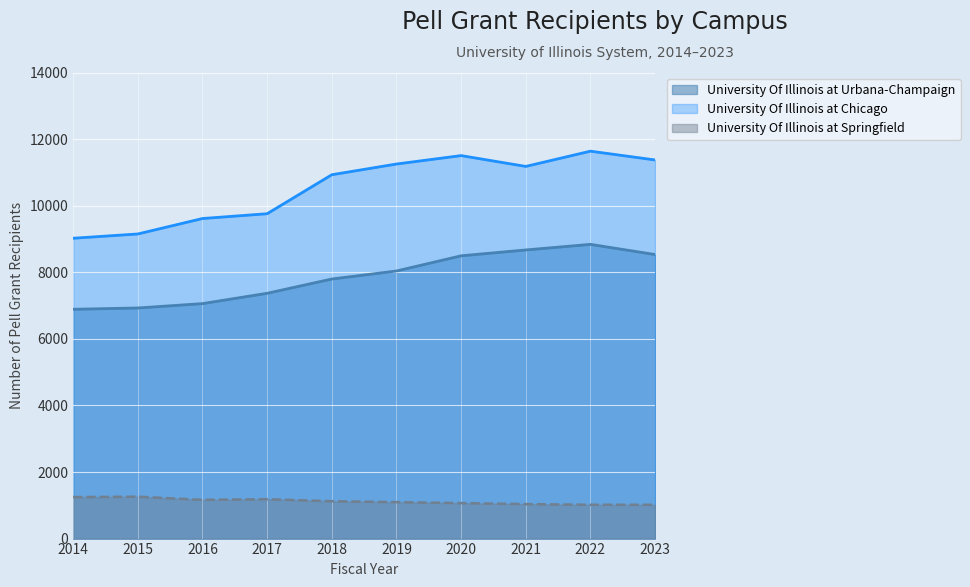

Reading left to right, list all the values displayed in this chart.

University Of Illinois at Urbana-Champaign: 2014=6888	2015=6927	2016=7058	2017=7368	2018=7797	2019=8038	2020=8494	2021=8670	2022=8838	2023=8532
University Of Illinois at Chicago: 2014=9021	2015=9150	2016=9614	2017=9758	2018=10929	2019=11251	2020=11504	2021=11179	2022=11637	2023=11373
University Of Illinois at Springfield: 2014=1246	2015=1258	2016=1164	2017=1183	2018=1123	2019=1095	2020=1066	2021=1036	2022=1016	2023=1016